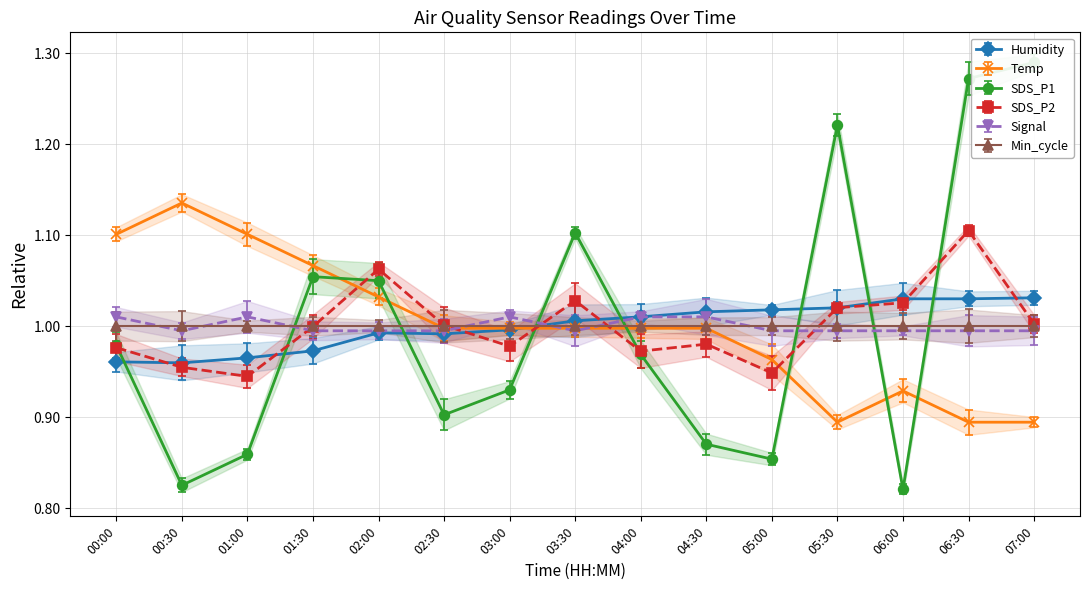

At which category does Signal reach its first local peak?

01:00